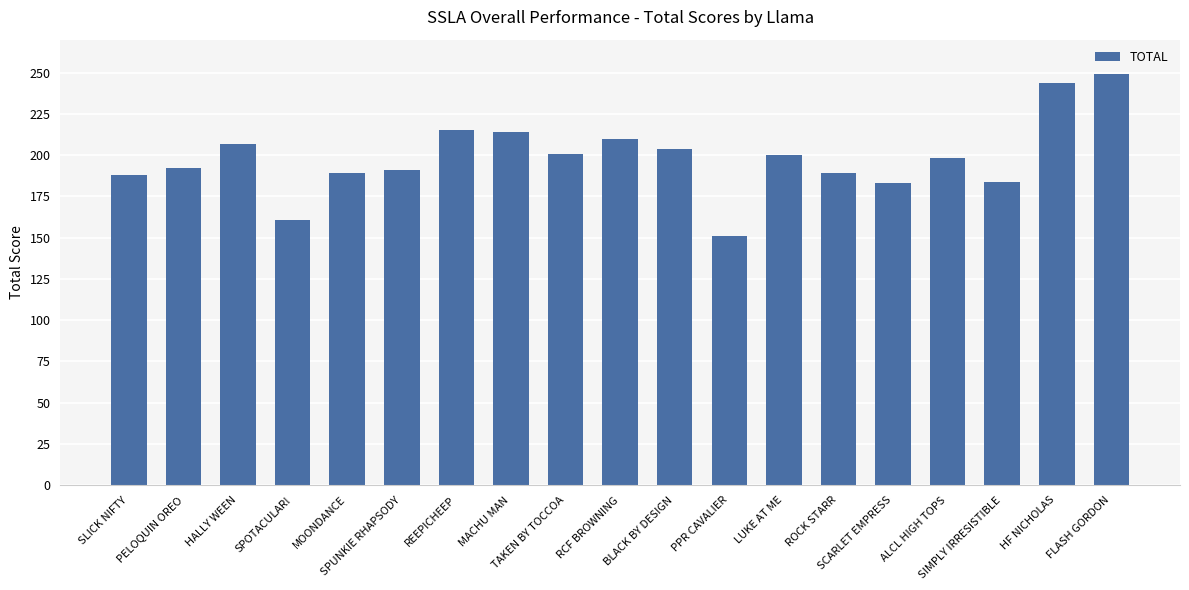

The value at SCARLET EMPRESS is 265. True or false?

False